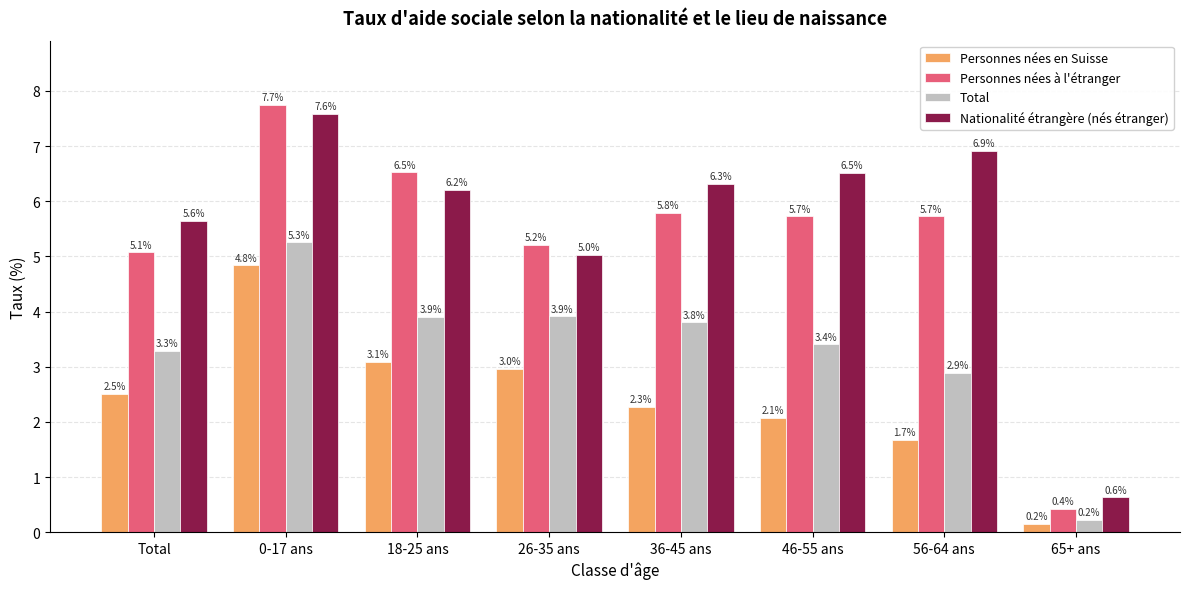

Does the chart contain stacked bars?

No